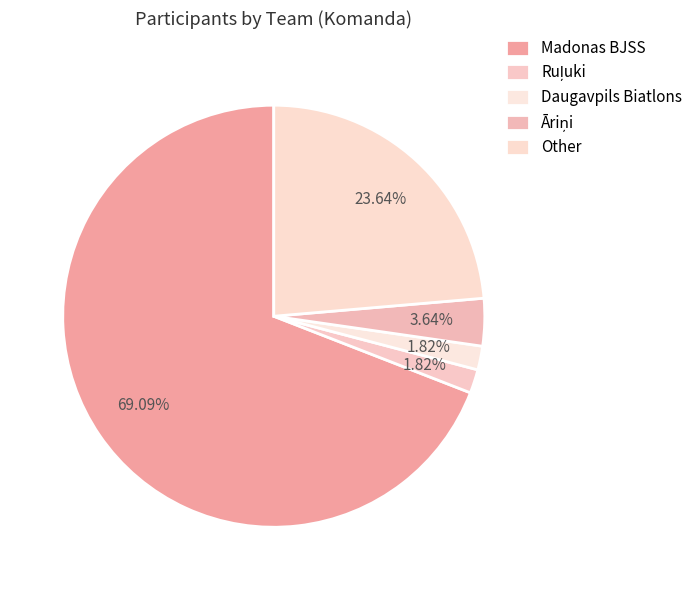

Count the number of slices in the pie.

5